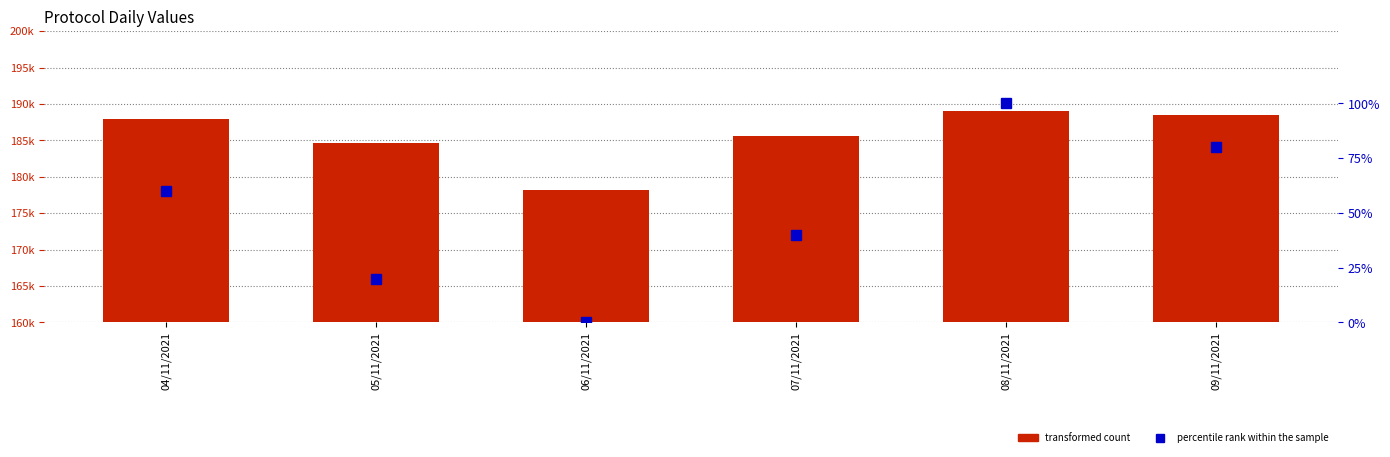

Is it true that percentile rank within the sample equals 169.2 at 08/11/2021?

False